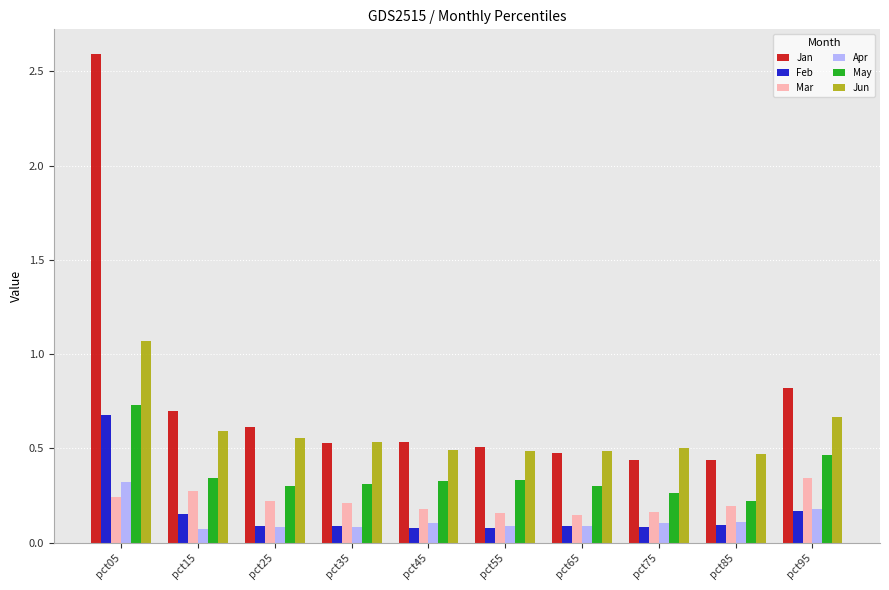

Which series has the largest range (max minus min)?

Jan